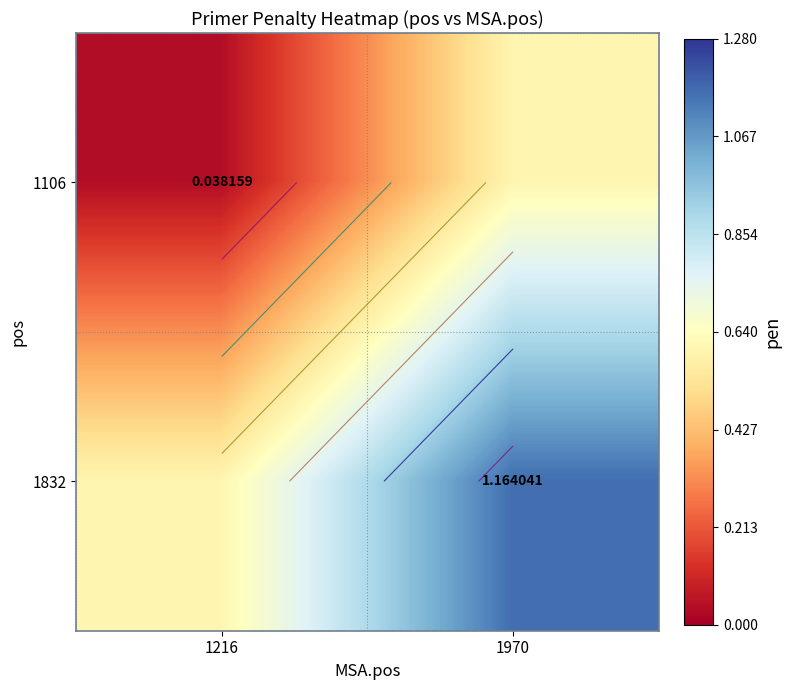

The 1106 series shows 0.0 at 1216. True or false?

False